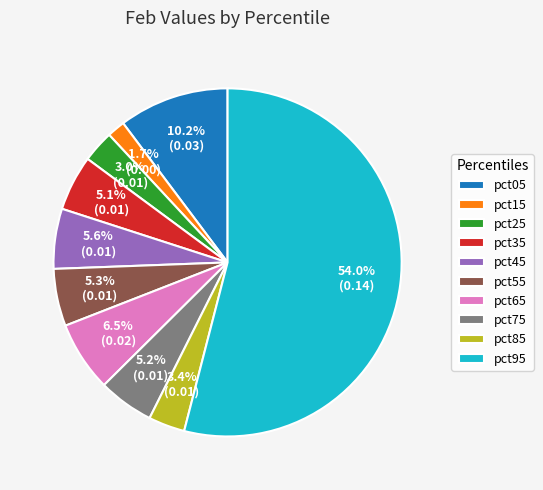

What is the largest slice in the pie chart?

pct95